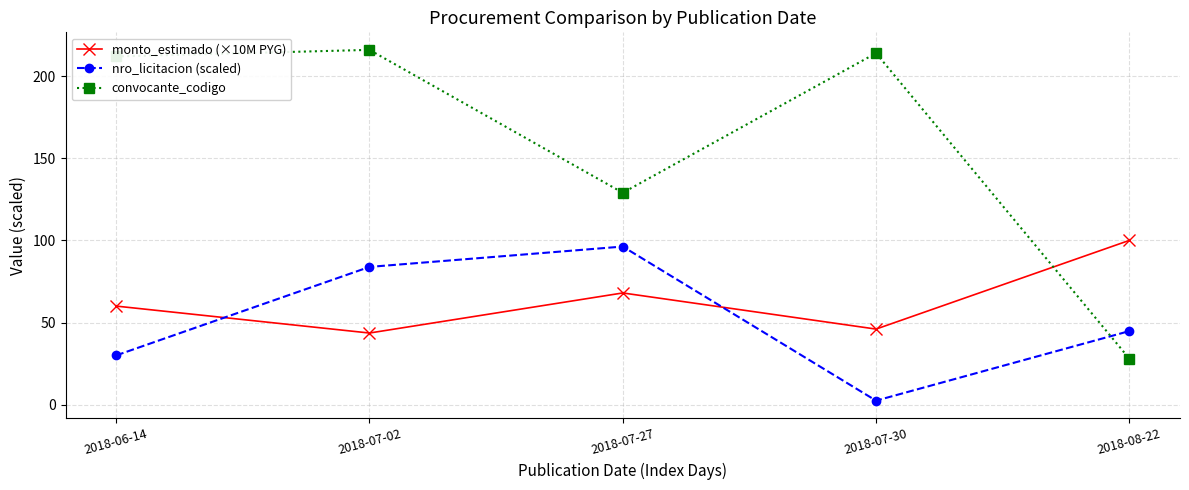

Where is convocante_codigo nearest to the value 122?

2018-07-27